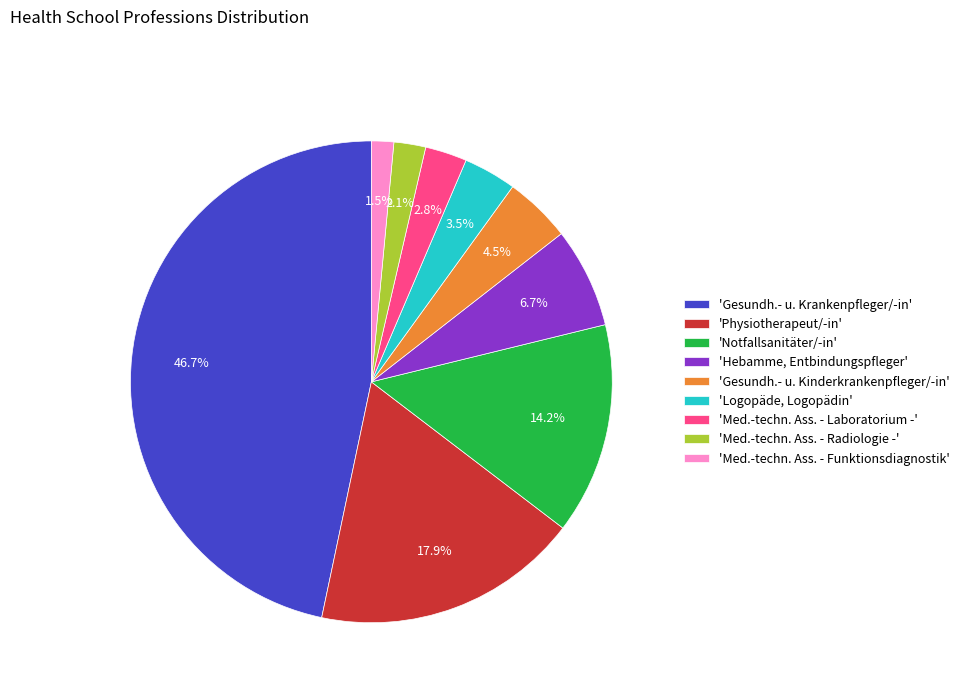

Is 'Physiotherapeut/-in' the majority of the pie?

No